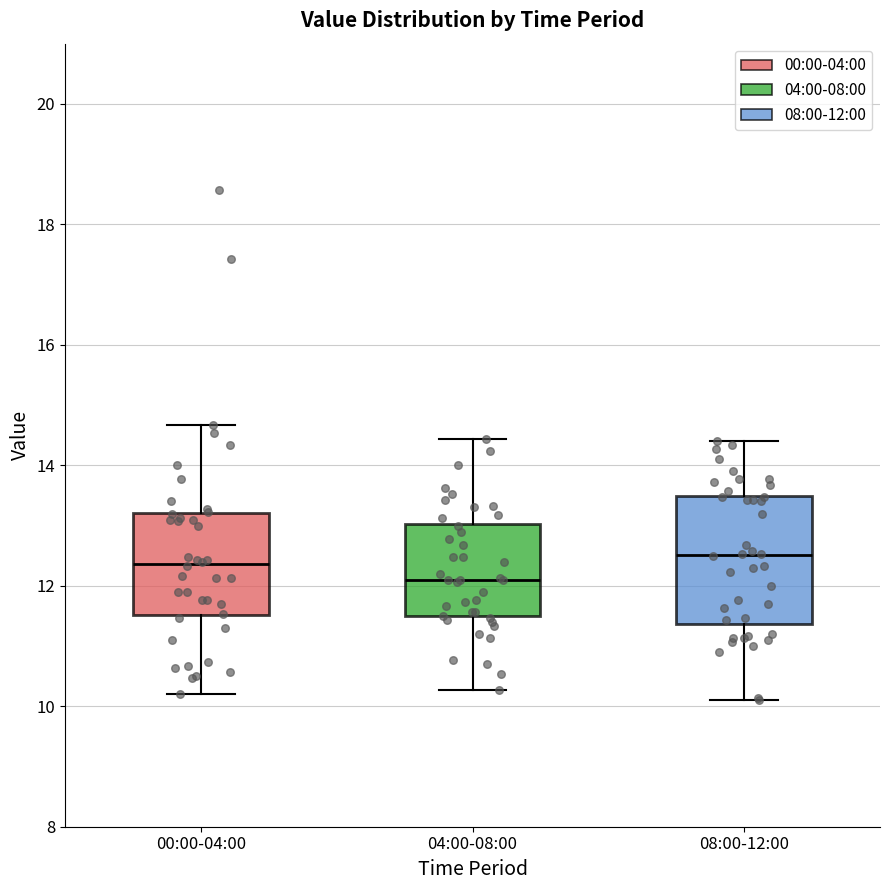

Where does the upper whisker of the box for 08:00-12:00 end on the y-axis? The values are not printed on the chart, so give them approximately, as read against the axis.

14.4